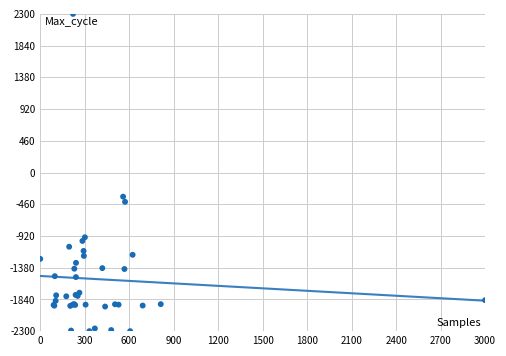

What Y value in the scatter plot is closest to 0?

-350.0